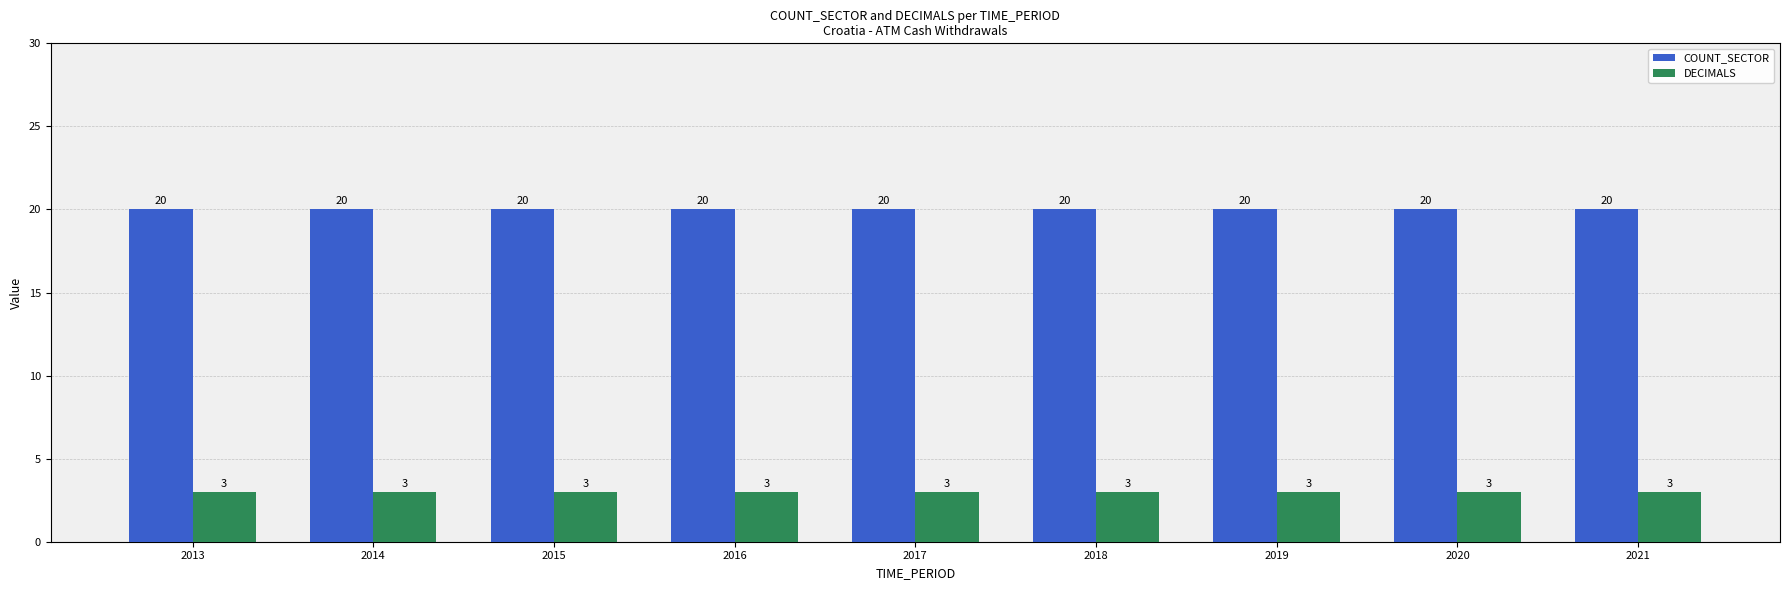

Reading left to right, list all the values displayed in this chart.

COUNT_SECTOR: 20	20	20	20	20	20	20	20	20
DECIMALS: 3	3	3	3	3	3	3	3	3